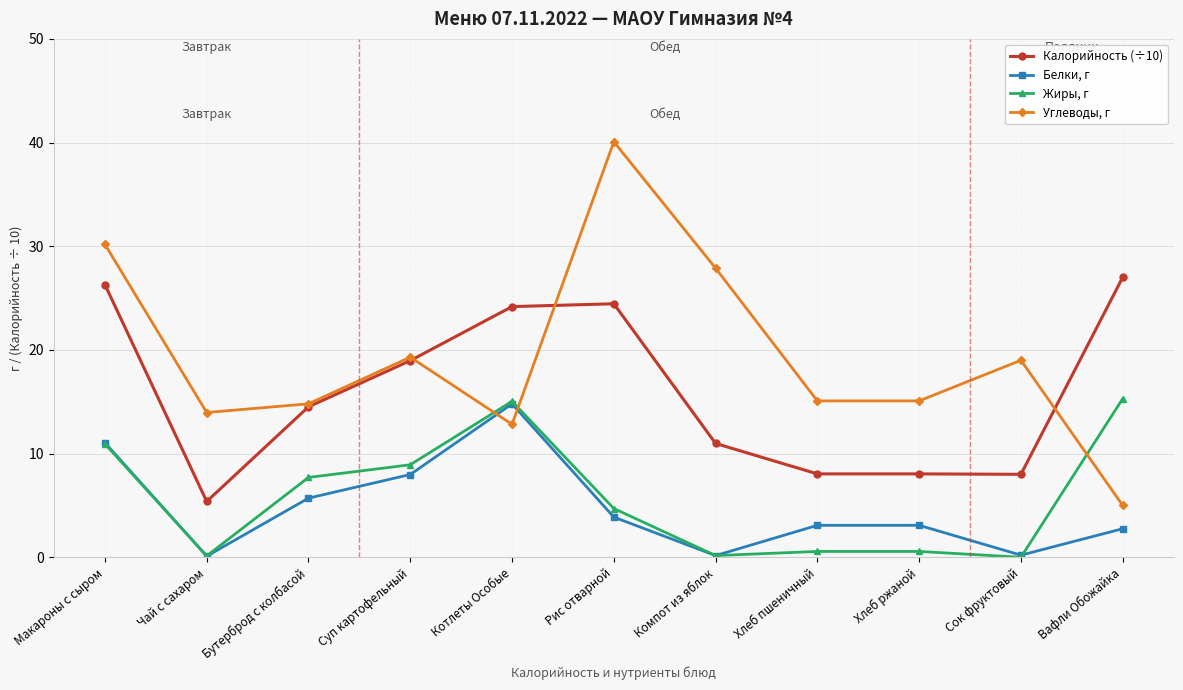

Rank the series at Бутерброд с колбасой from lowest to highest value.

Белки, г, Жиры, г, Калорийность (÷10), Углеводы, г